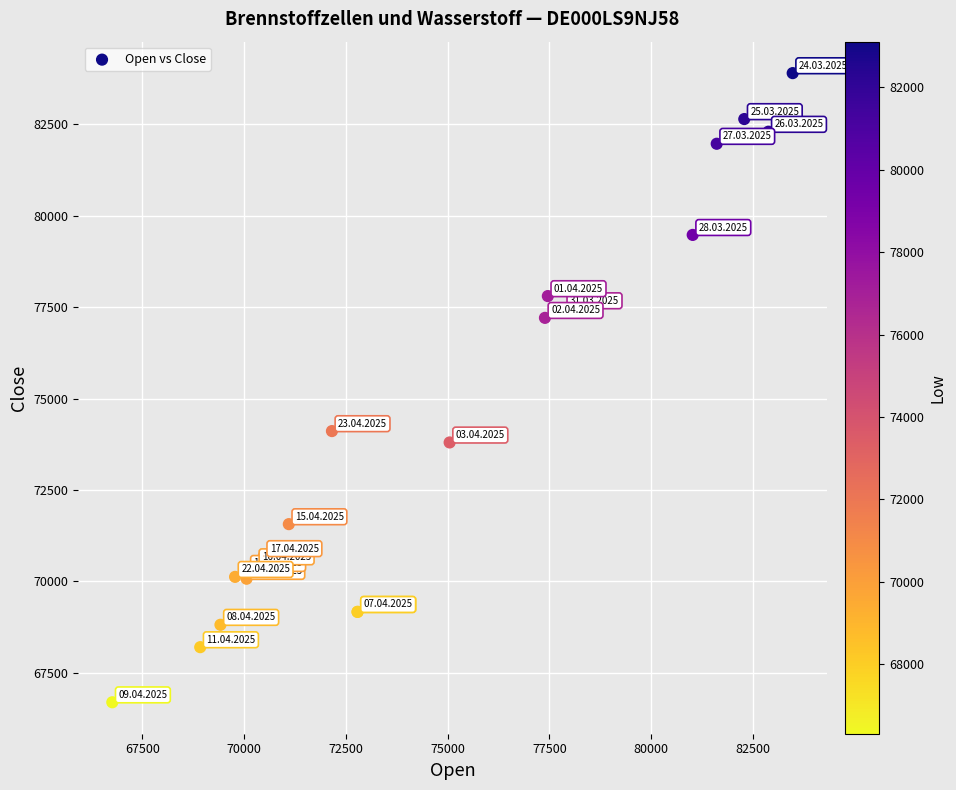

What Y value in the scatter plot is closest to 75296?

74109